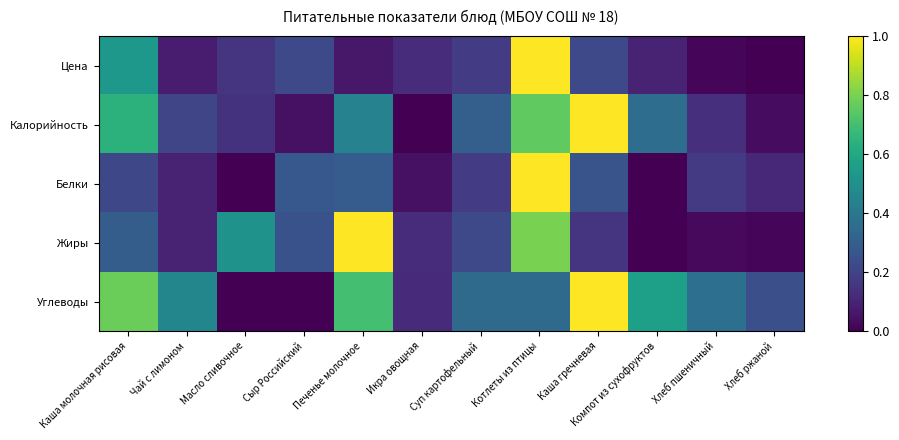

What is the total value across all series at Чай с лимоном?

0.9